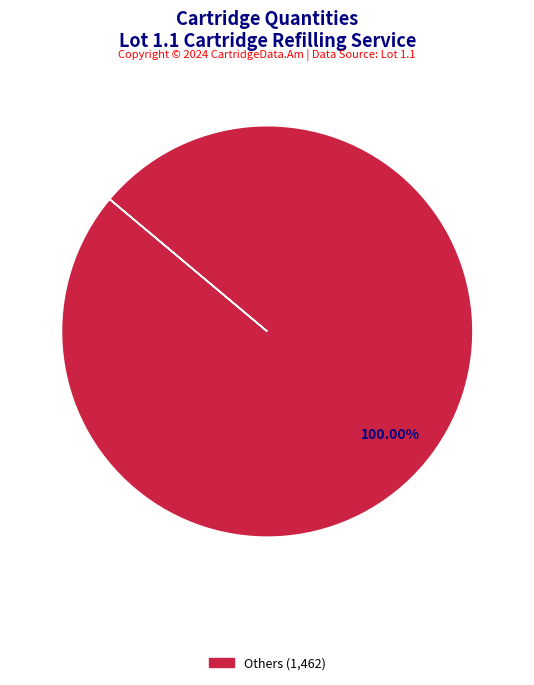

Is there any slice that represents more than half of the pie?

Yes